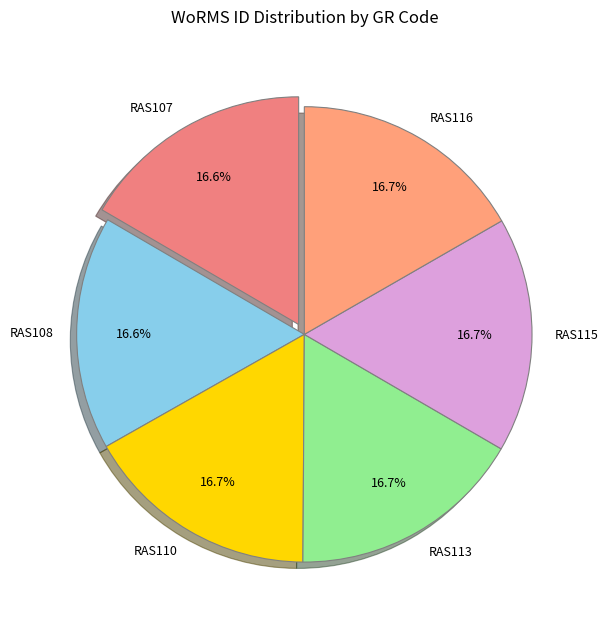

How much of the chart is everything except RAS107?

83.4%